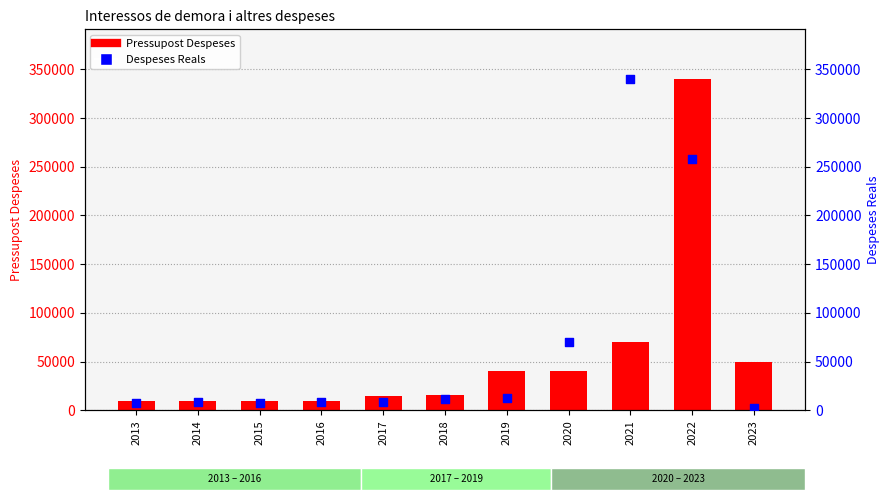

Which series has the largest total across all categories?

Despeses Reals